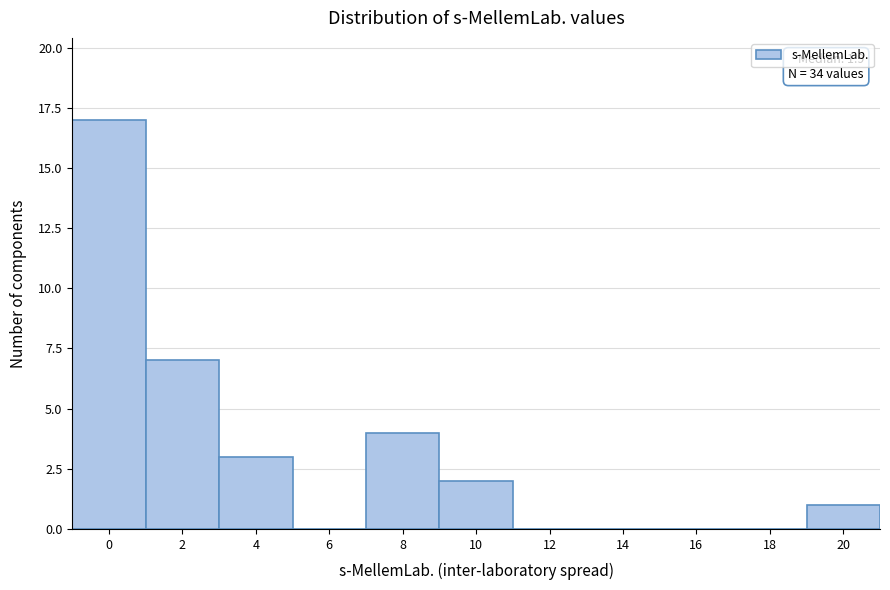

Reading left to right, list all the values displayed in this chart.

0=17	2=7	4=3	6=0	8=4	10=2	12=0	14=0	16=0	18=0	20=1